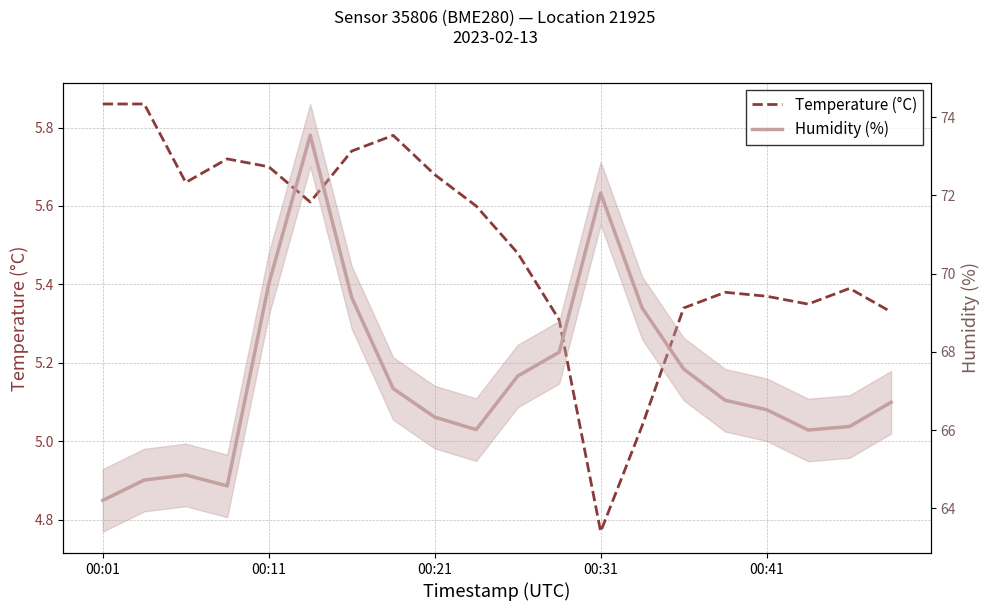

How many interior local peaks does the Temperature (°C) series have?

4